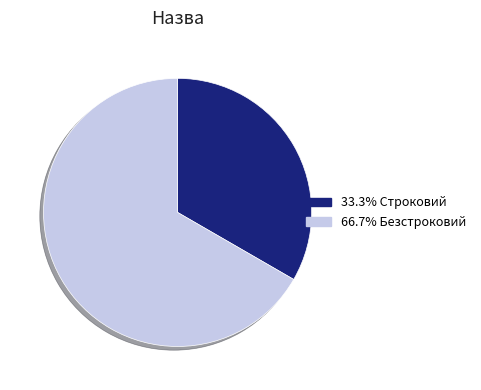

How many segments does this pie chart have?

2